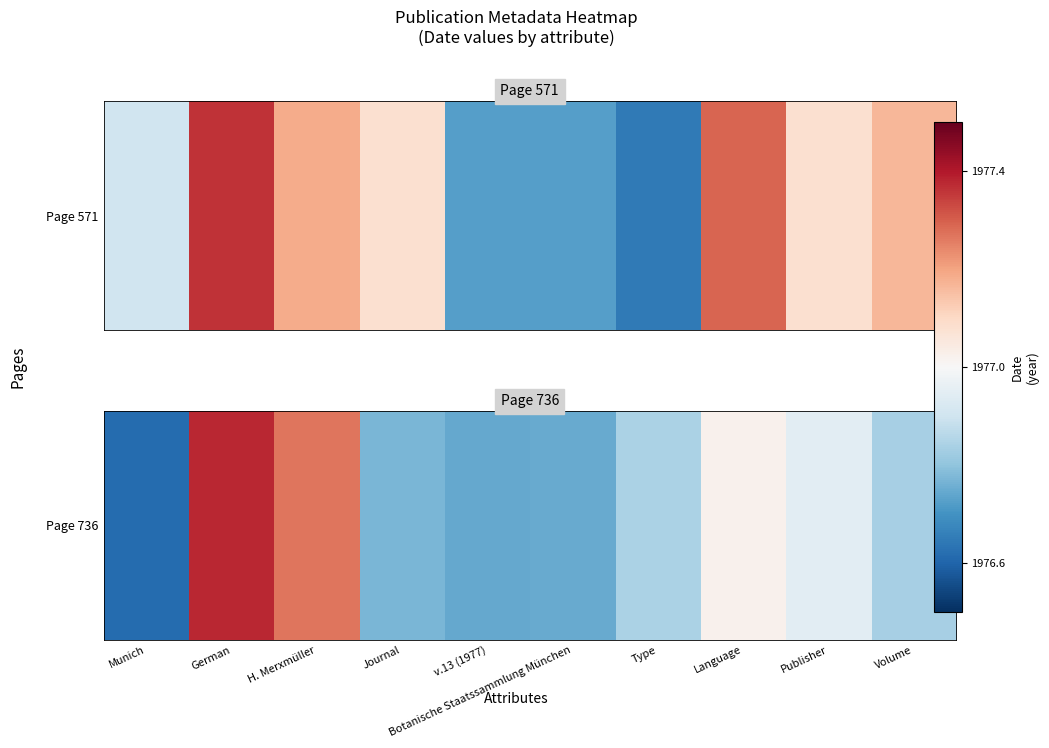

Rank the categories by value from highest to lowest.

German, H. Merxmüller, Language, Publisher, Type, Volume, Journal, Botanische Staatssammlung München, v.13 (1977), Munich